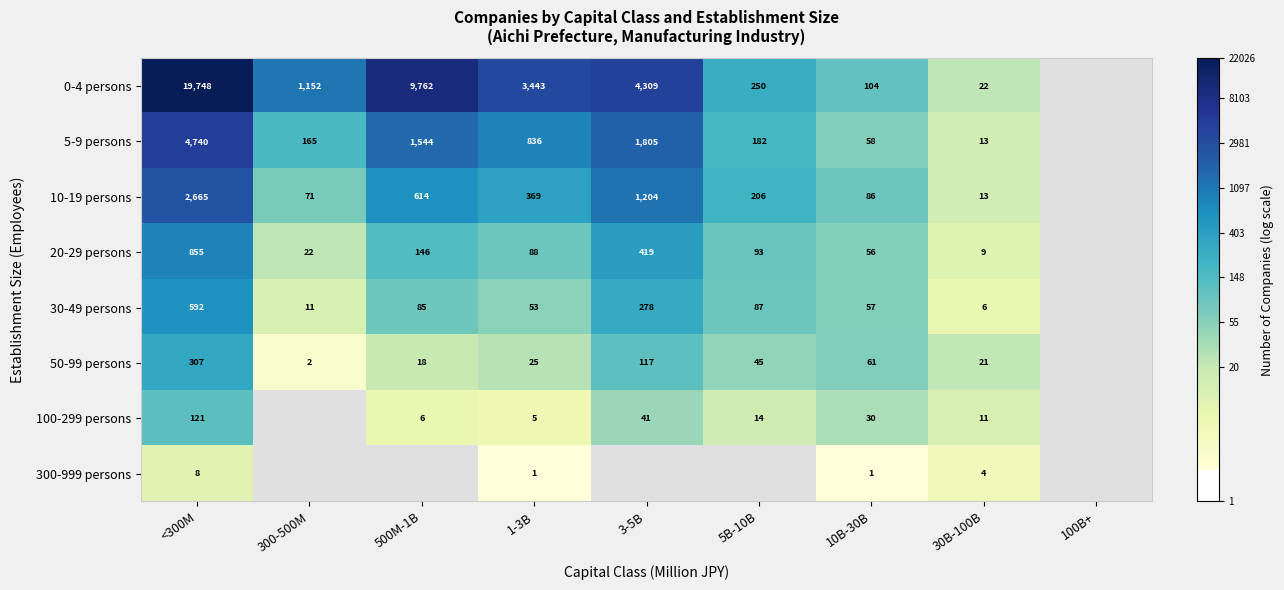

Is the value of 5-9 persons at 3-5B greater than the value of 50-99 persons at 3-5B?

Yes